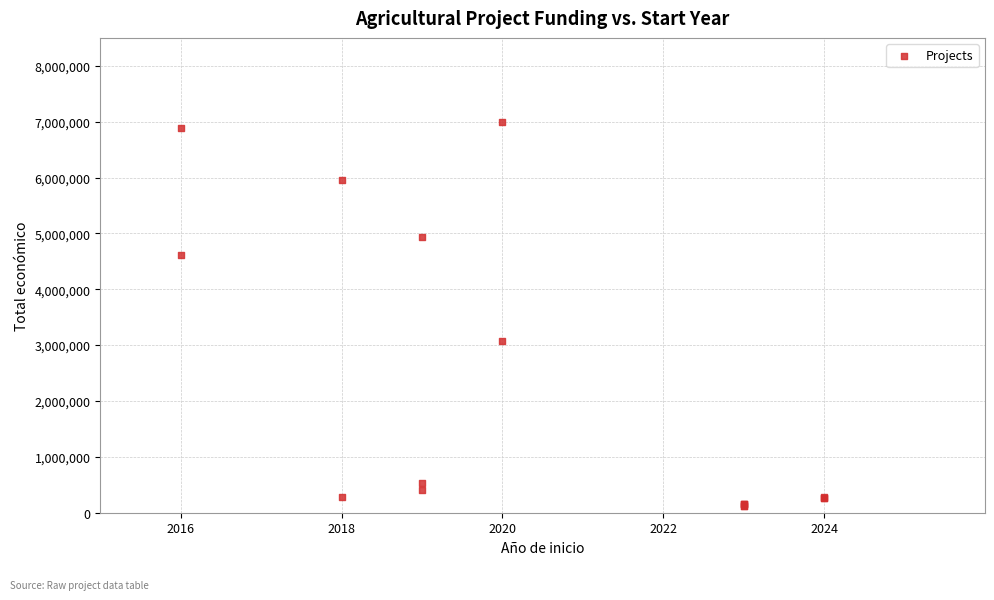

What Y value in the scatter plot is closest to 3559627?

3069653